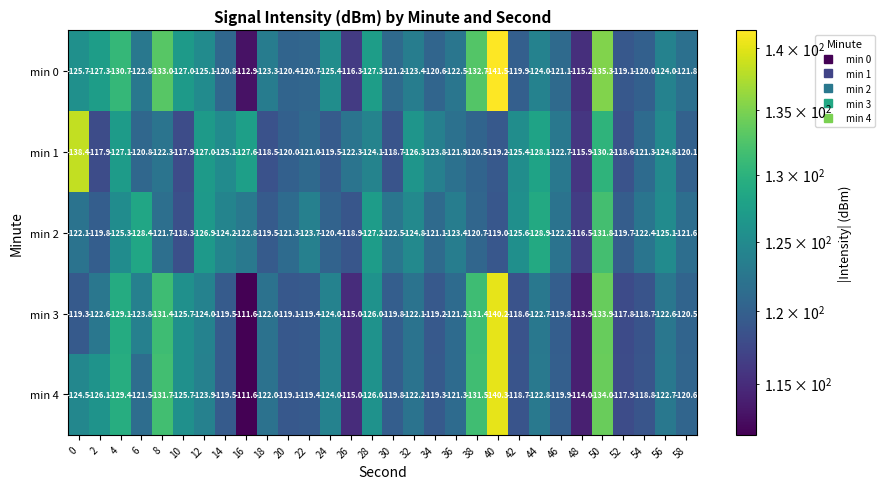

What is the average value of the min 4 series?

-122.8